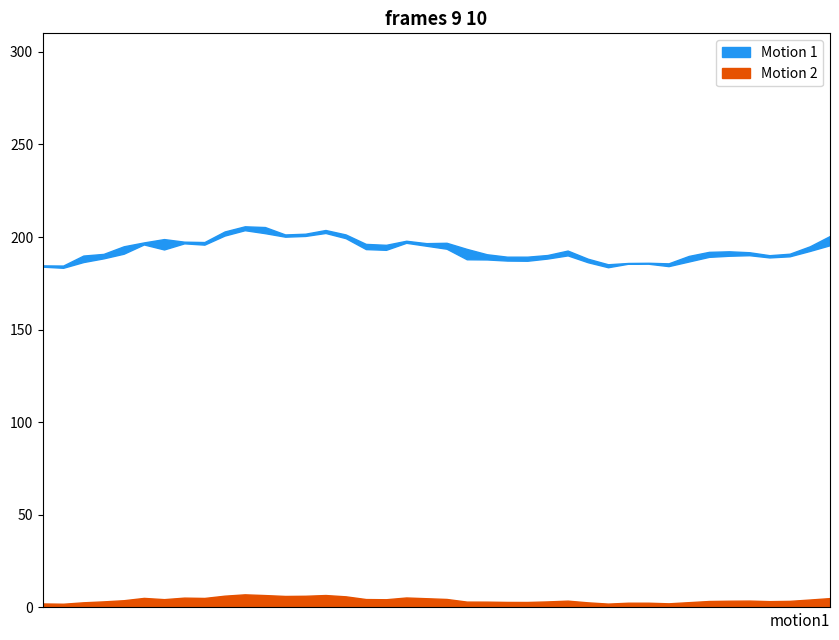

True or false: Motion 1 has more than 0 interior local peaks.

True